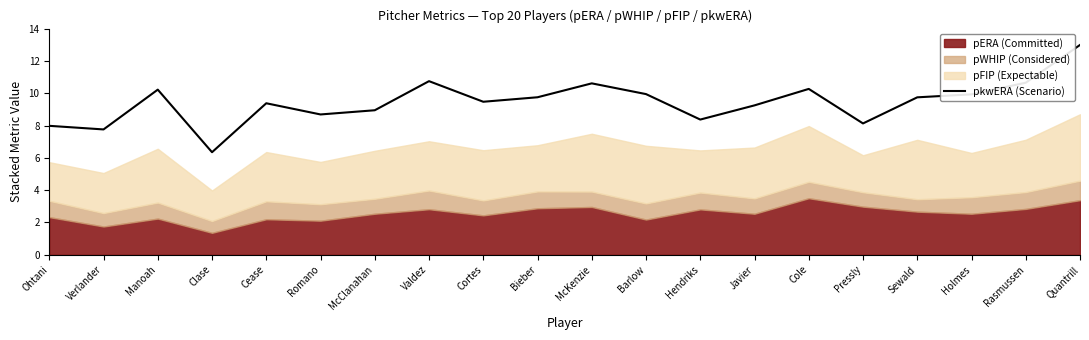

Is it true that the value at Javier is 15.2?

False